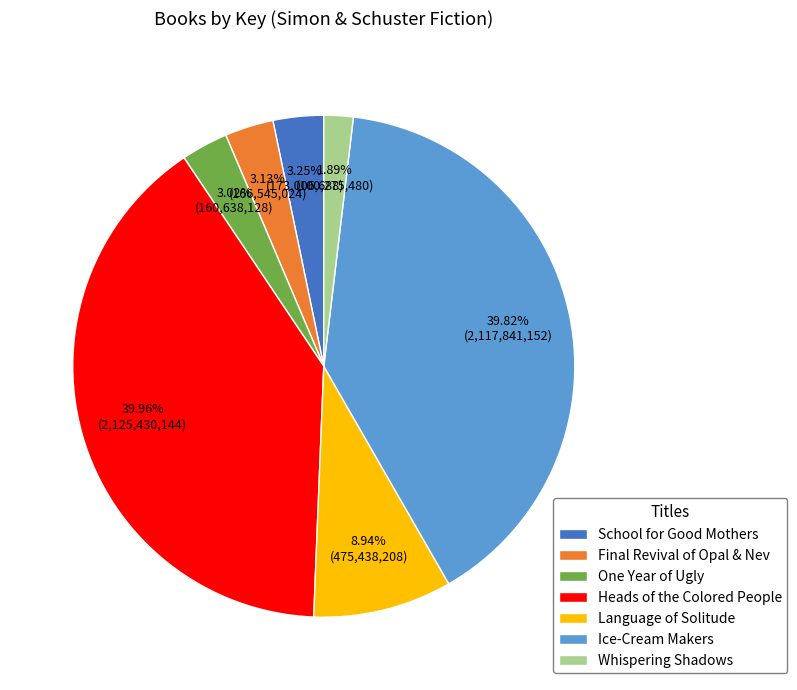

Is Heads of the Colored People the majority of the pie?

No